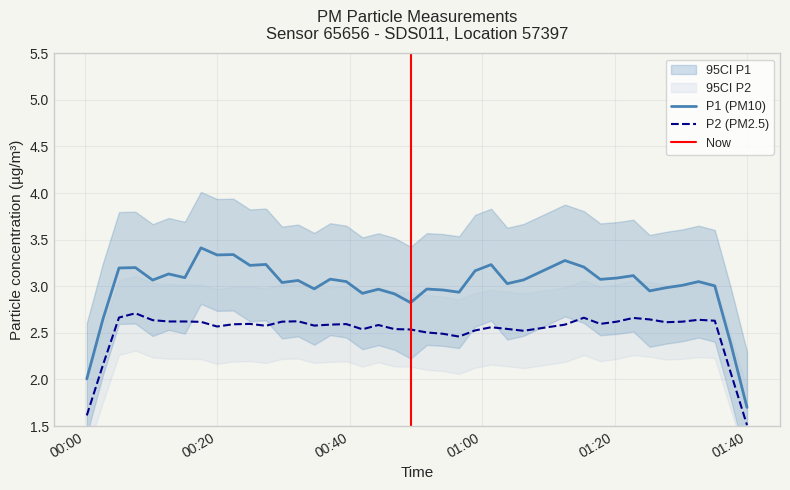

True or false: P2 has more than 2 points higher than both neighbors.

True